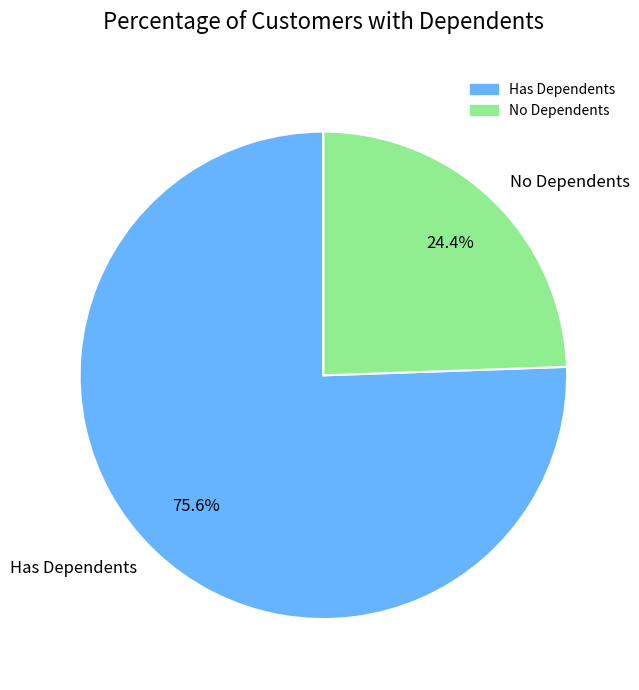

To the nearest percent, what is the difference between the largest and smallest slice percentages?

51%